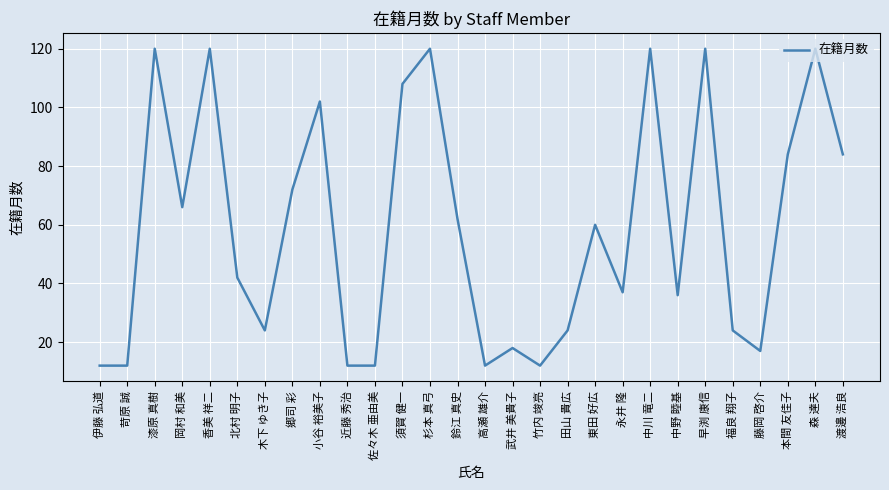

What is the greatest value displayed?

120